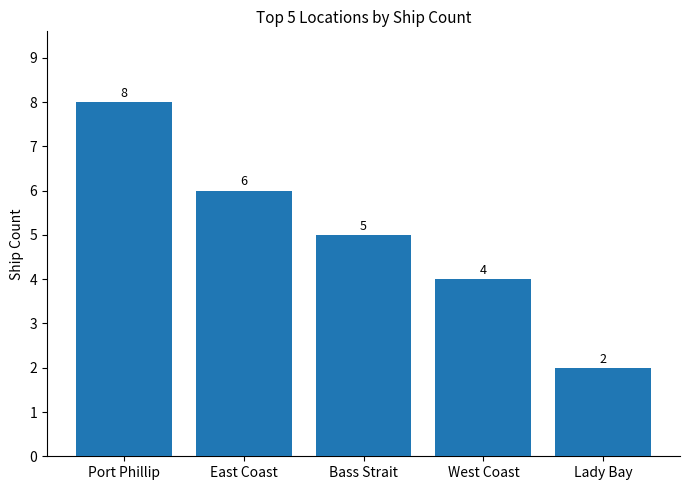

Rank the categories by value from lowest to highest.

Lady Bay, West Coast, Bass Strait, East Coast, Port Phillip